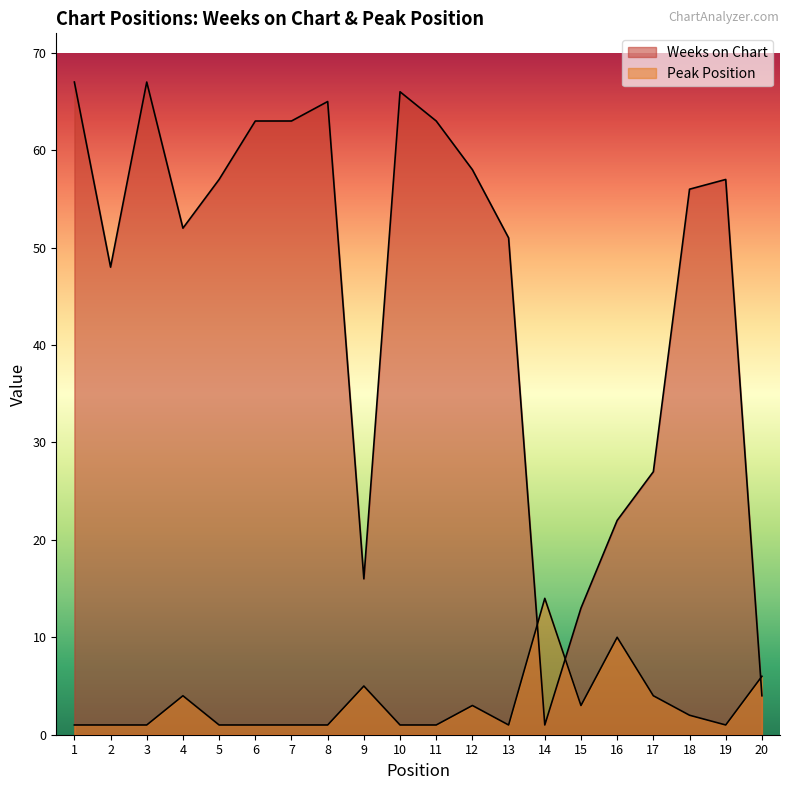

What is the value of the Weeks on Chart point at the 16th from the left?

22